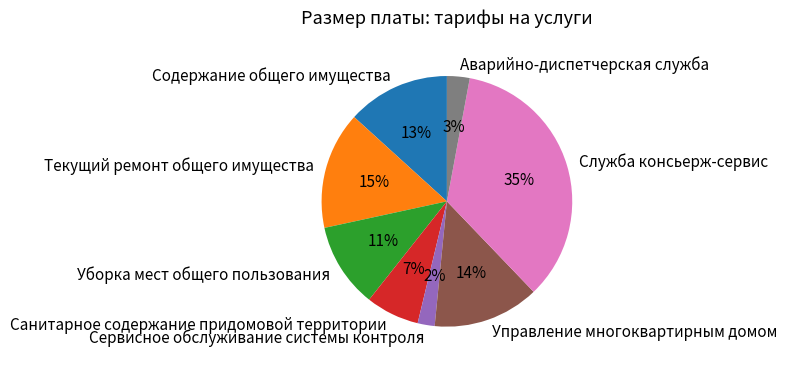

To the nearest percent, what is the combined percentage of Уборка мест общего пользования and Управление многоквартирным домом?

25%